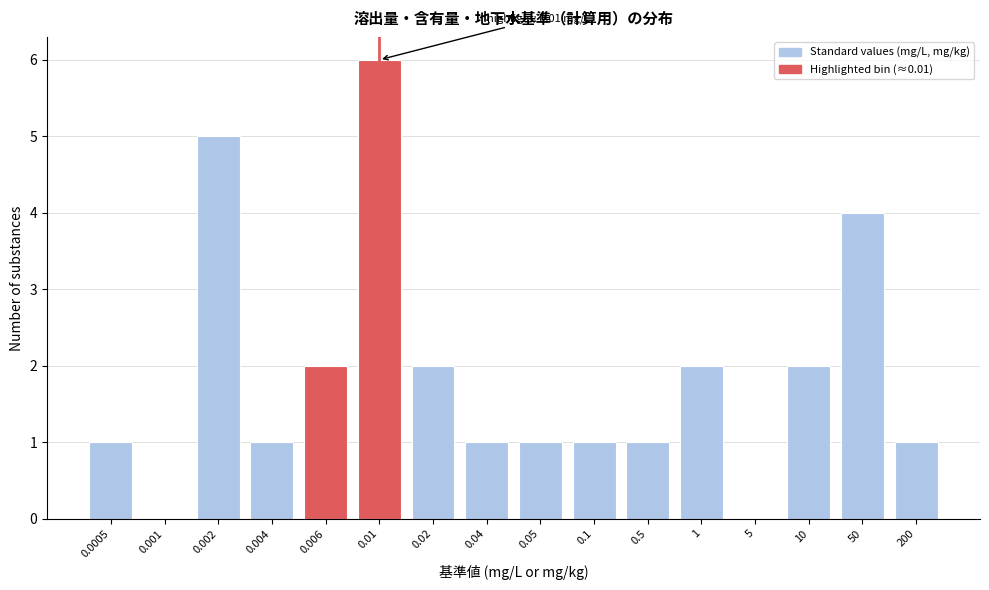

Reading left to right, what are all the values shown in this chart?

0.0005=1	0.001=0	0.002=5	0.004=1	0.006=2	0.01=6	0.02=2	0.04=1	0.05=1	0.1=1	0.5=1	1=2	5=0	10=2	50=4	200=1